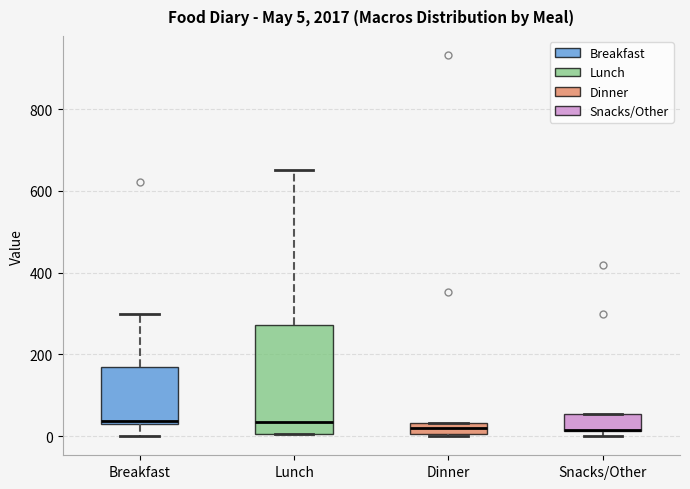

Which box is the tallest, from its lower edge to its upper edge?

Lunch